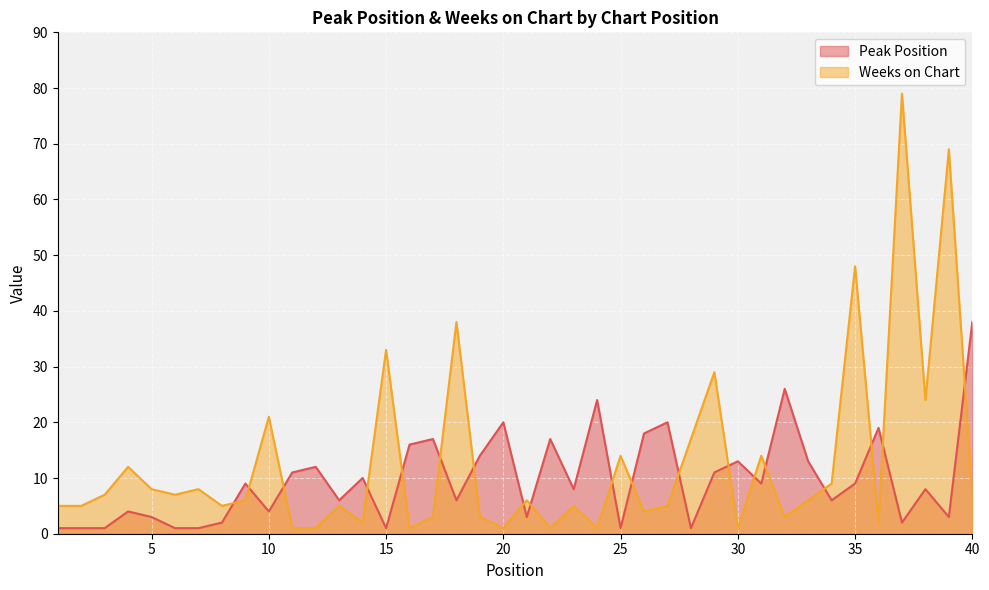

Which series ends up on top after the final intersection of Weeks on Chart and Peak Position?

Peak Position